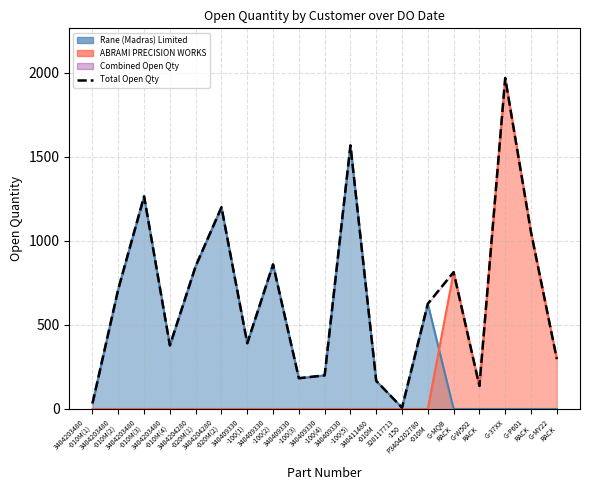

Where is the first local minimum?

3404203480
-010M(4)